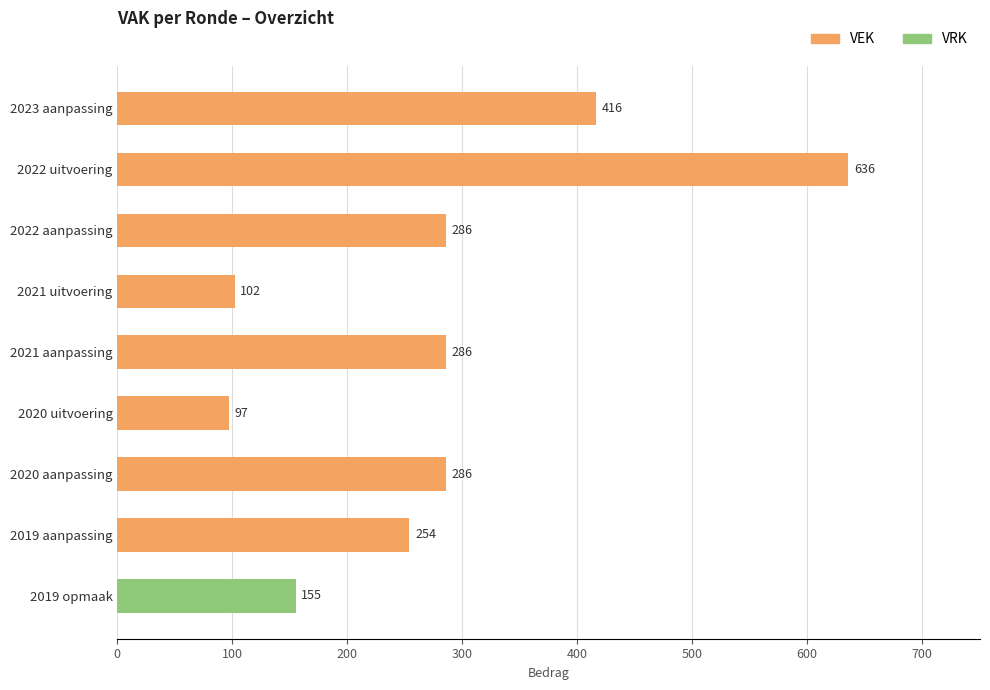

How many positive values does the VRK series have?

1